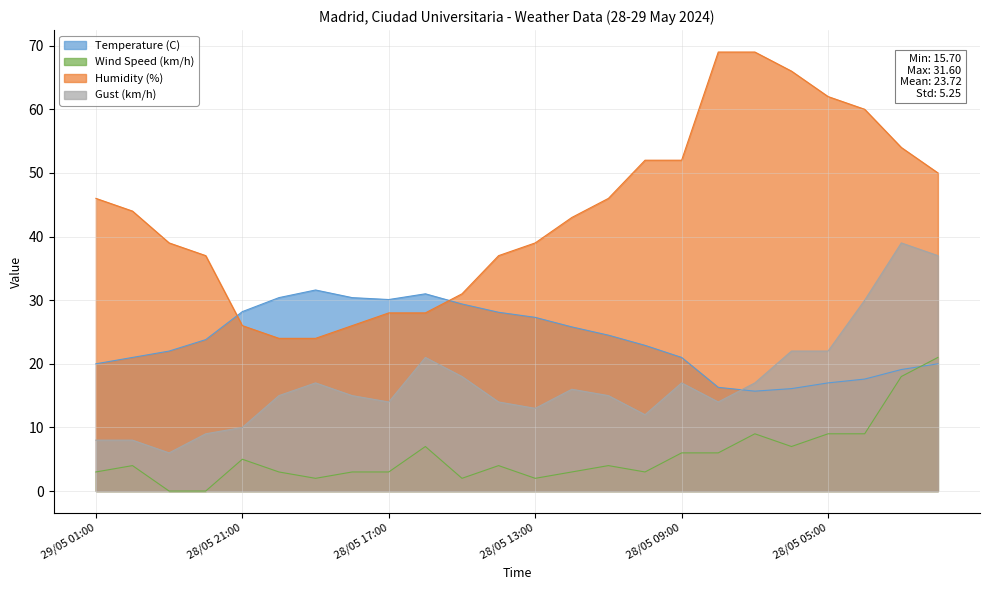

True or false: Humidity (%) and Gust (km/h) cross at least once.

False